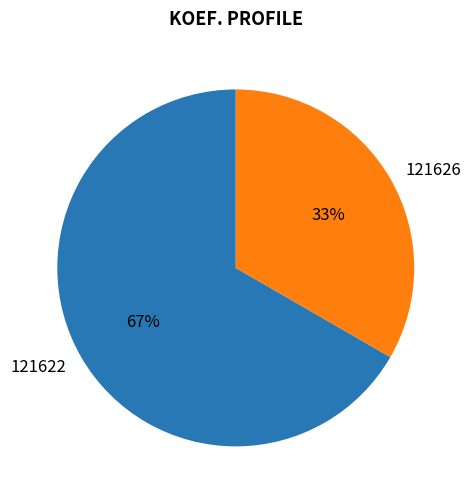

How many slices are in this pie chart?

2